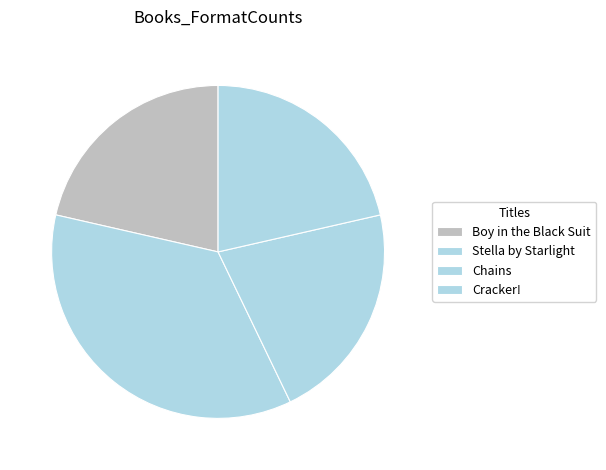

Between Boy in the Black Suit and Stella by Starlight, which is larger?

Stella by Starlight